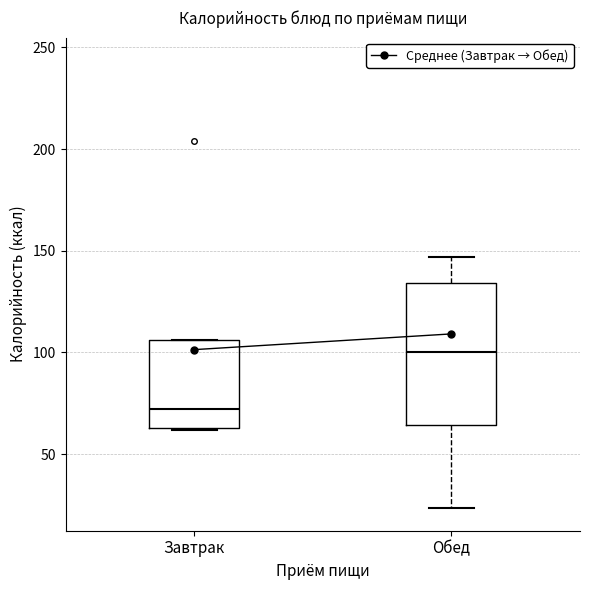

Which box is the tallest, from its lower edge to its upper edge?

Обед